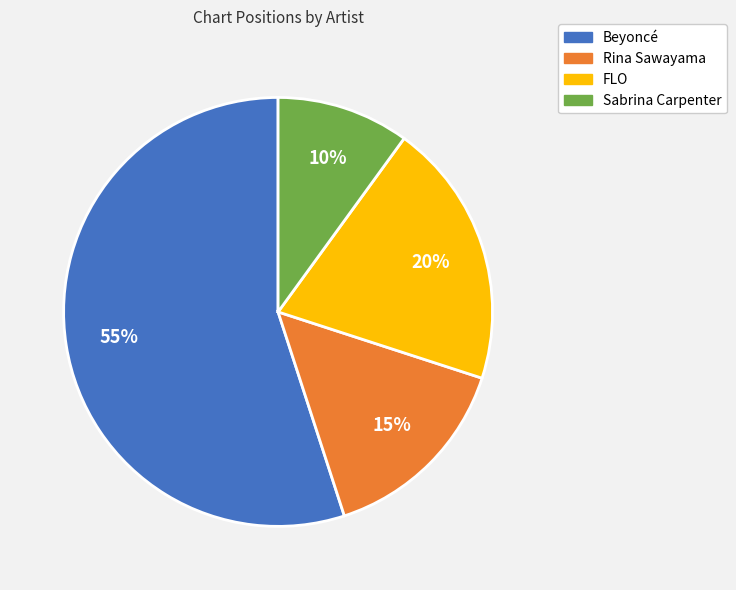

To the nearest percent, what is the combined percentage of Rina Sawayama and FLO?

35%